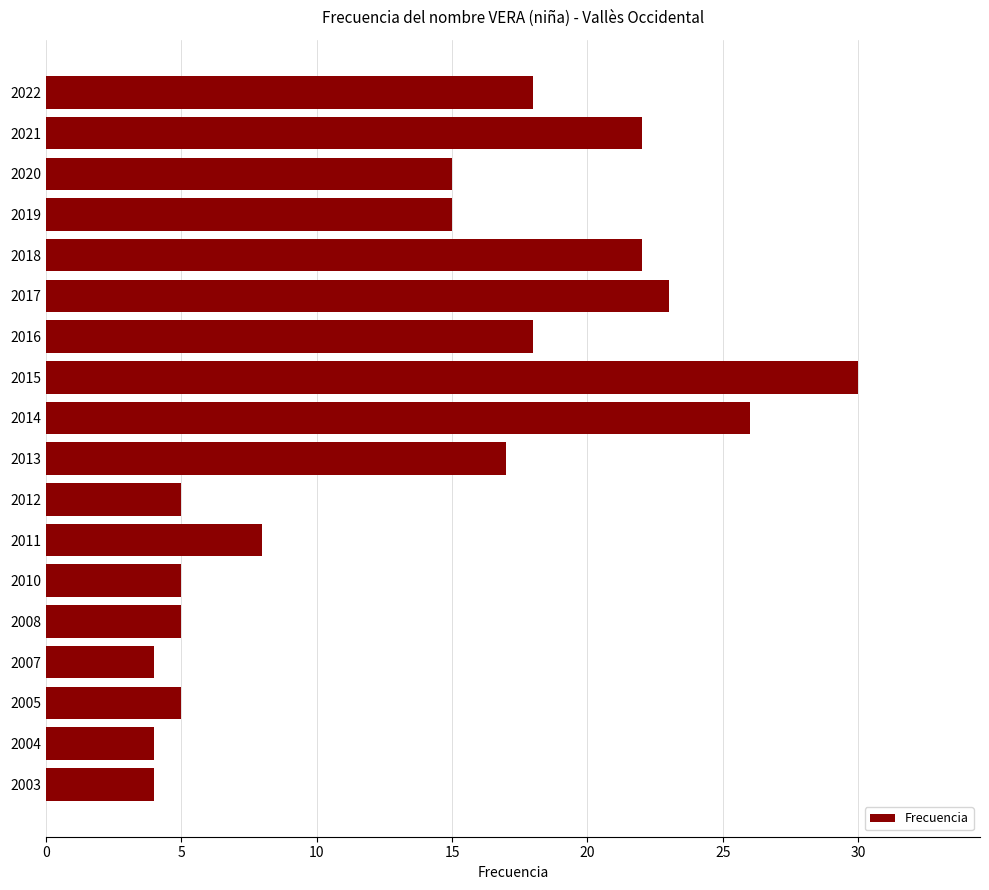

Is it true that the value at 2005 is 3?

False